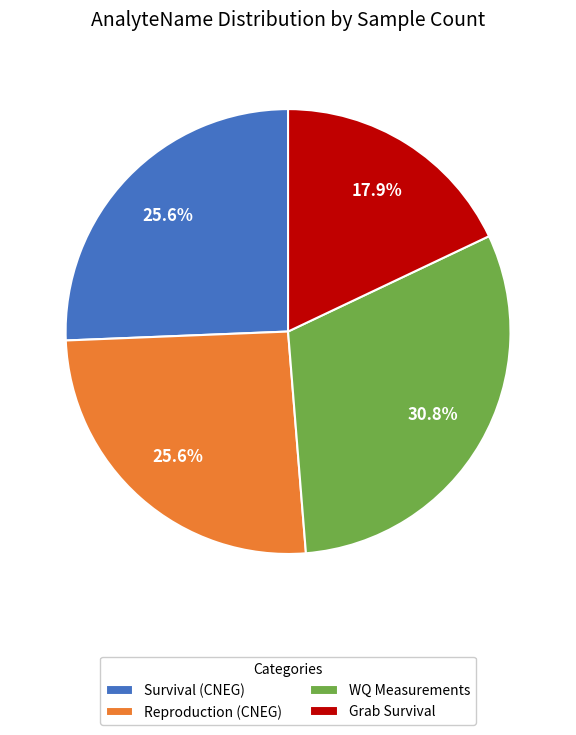

Is the sum of Grab Survival and Survival (CNEG) greater than half?

No